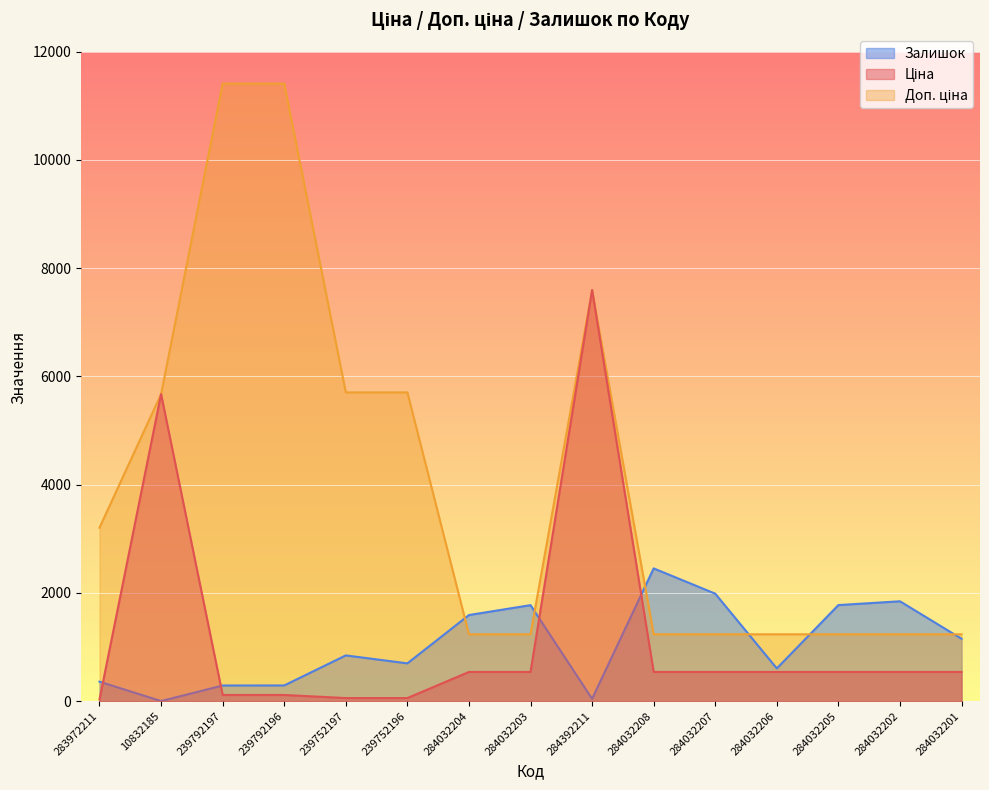

Which category has the highest value in the Залишок series?

284032208